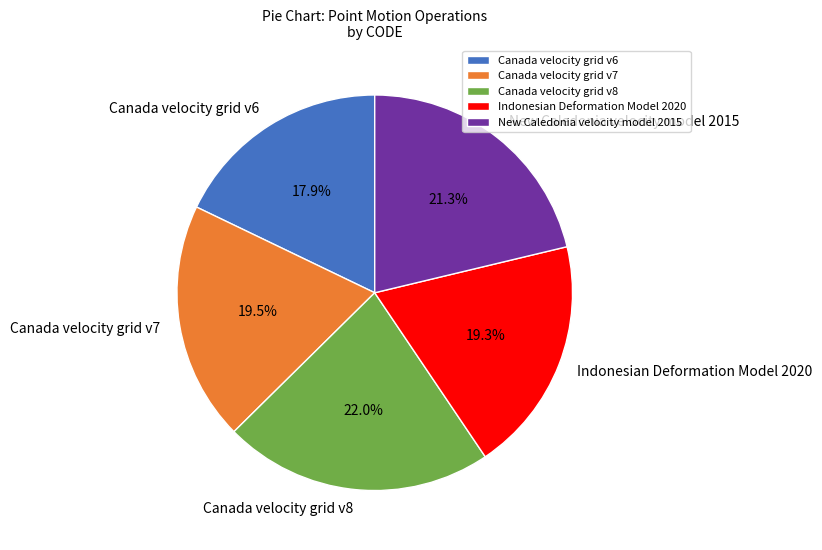

How many segments does this pie chart have?

5